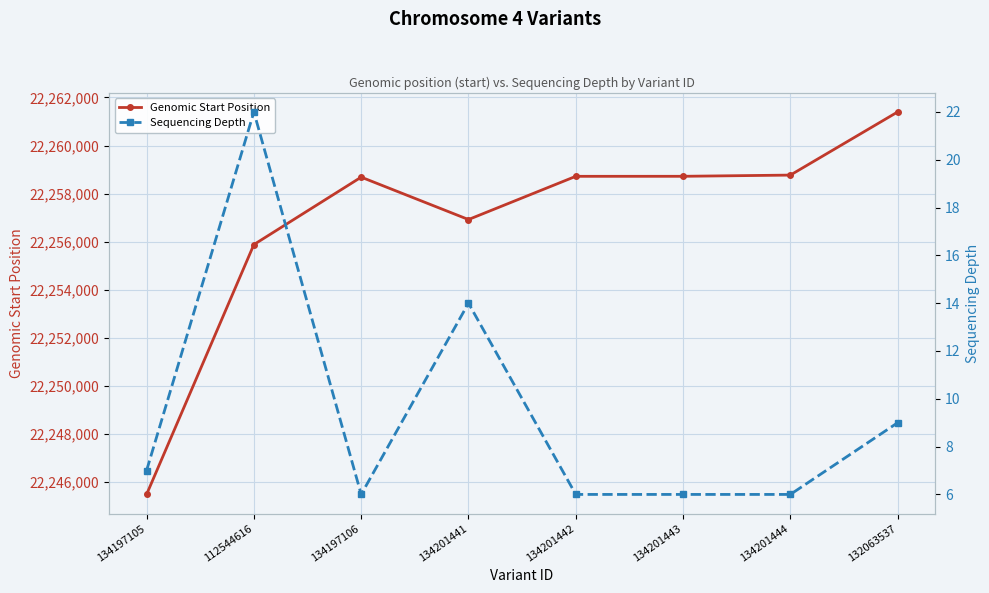

At which label does Genomic Start Position reach its peak?

132063537